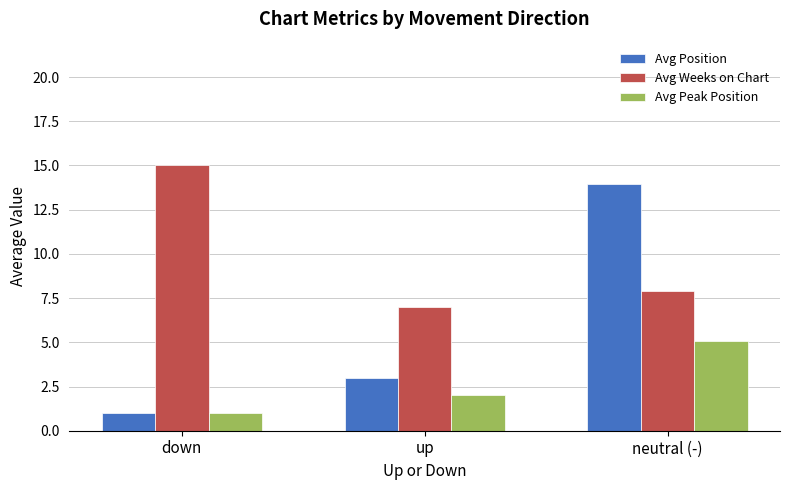

What is the label of the 2nd bar from the right?

up